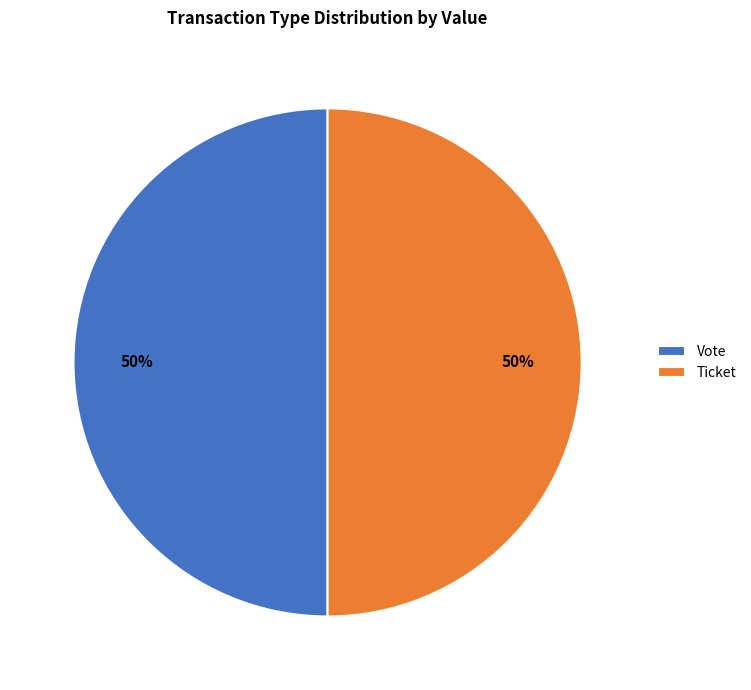

To the nearest percent, what portion does Vote represent?

50%